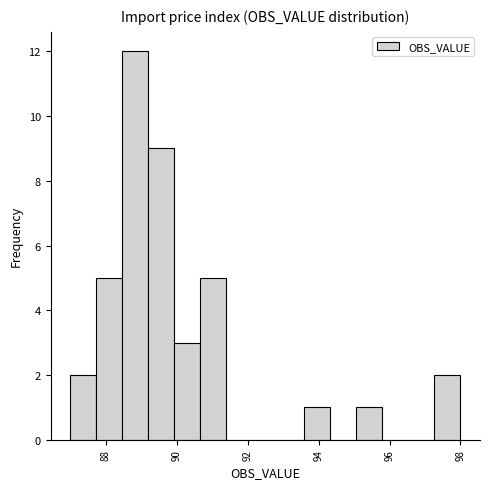

Read against the x-axis, roughly where is the centre of the tallest bar?

88.8